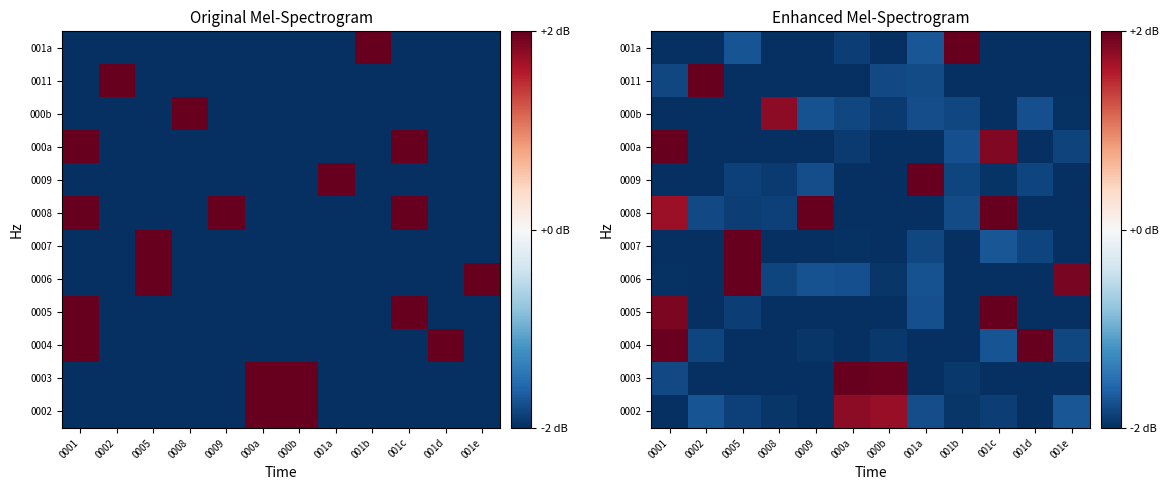

What is the maximum value shown in the chart?

2.0